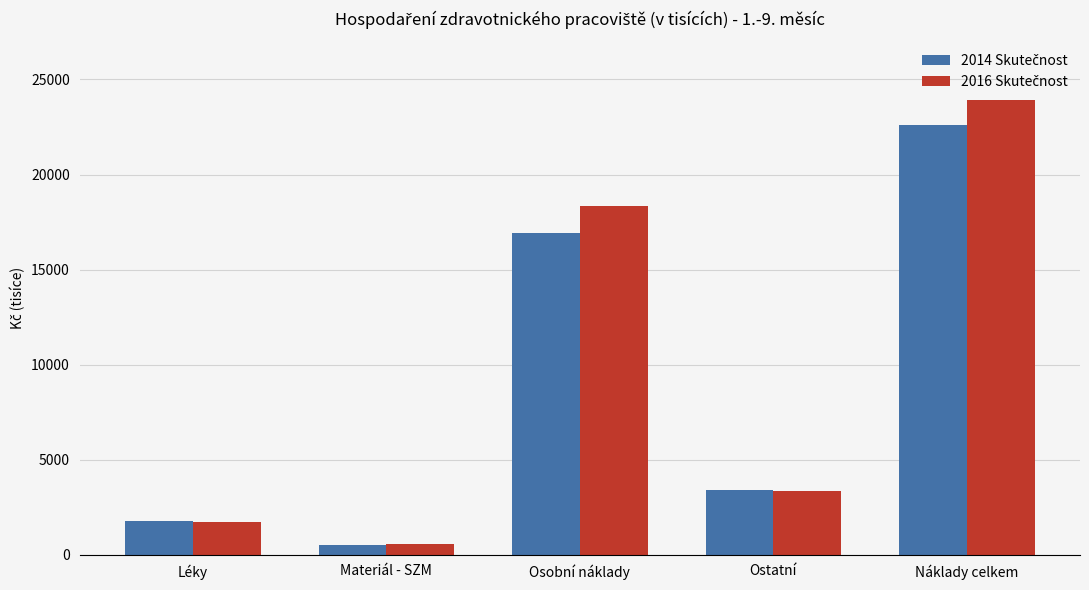

At which category is the sum across all series the highest?

Náklady celkem